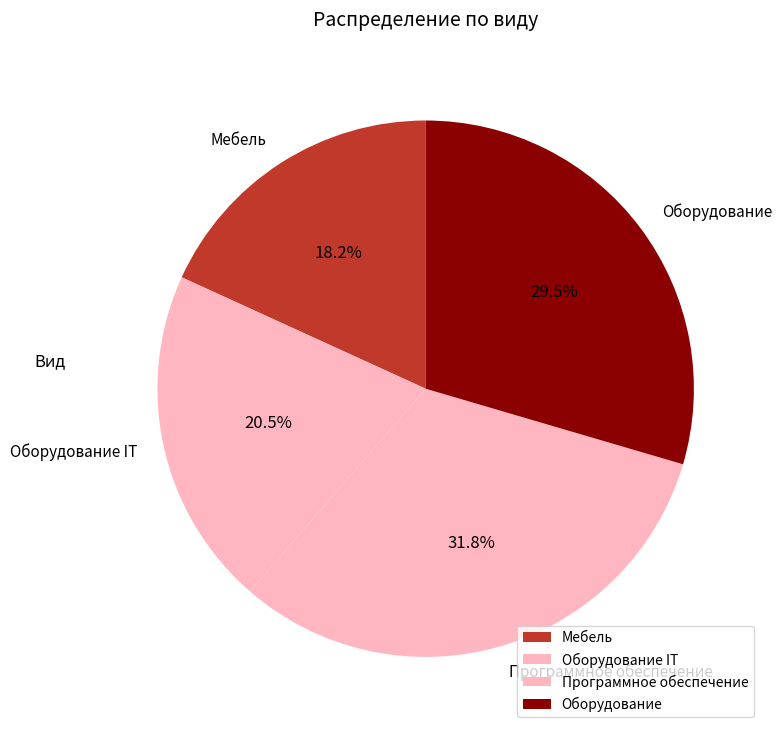

How many segments does this pie chart have?

4